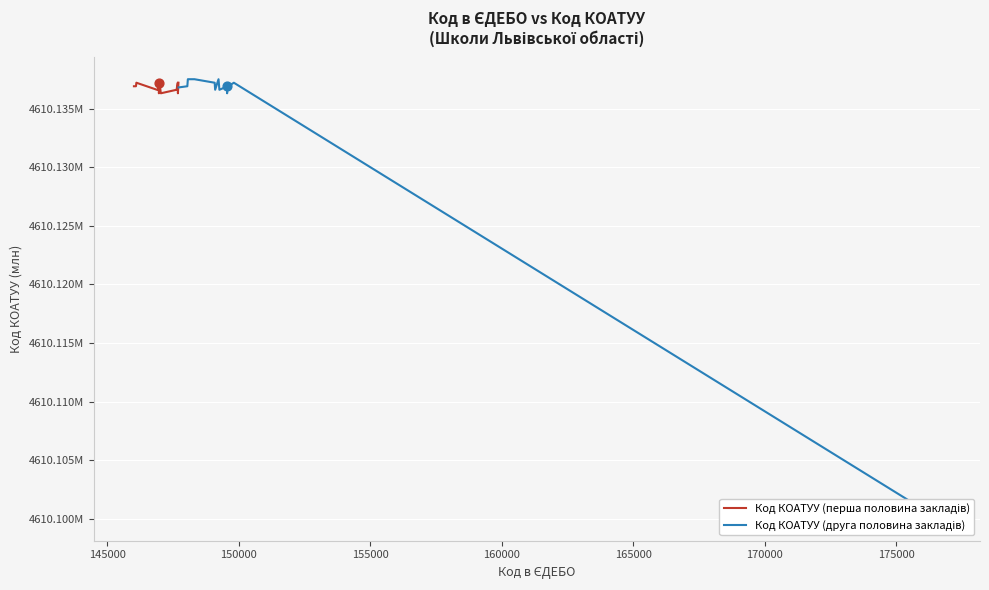

At which category is the sum across all series the highest?

150000